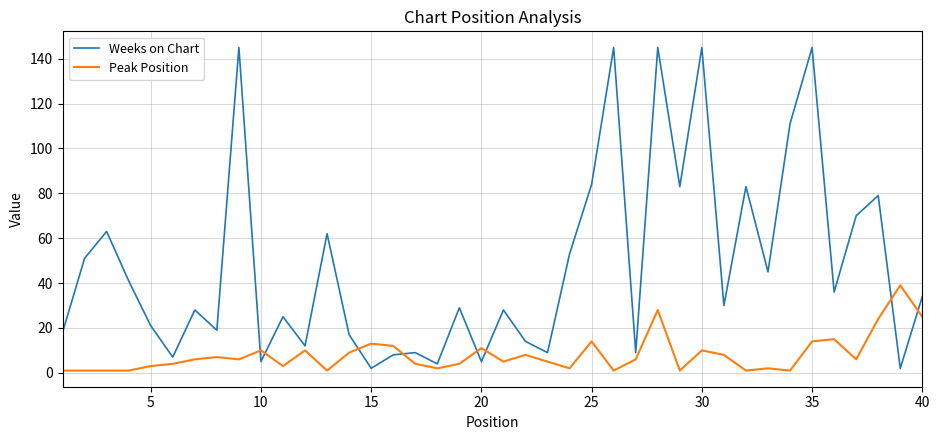

True or false: Peak Position and Weeks on Chart intersect in this chart.

True